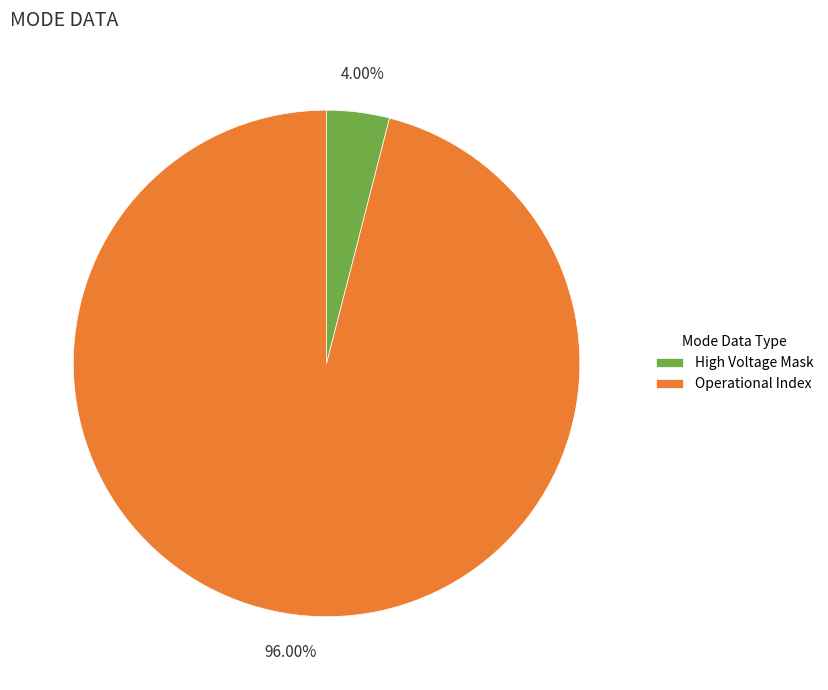

To the nearest percent, what portion does Operational Index represent?

96%